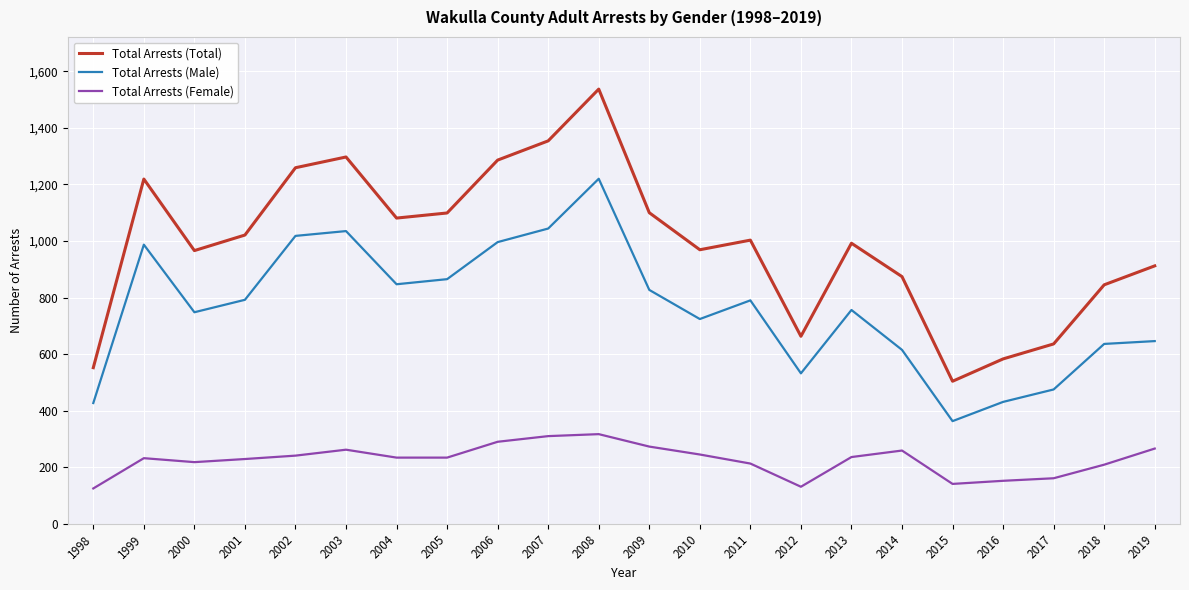

What is the difference between the Total Arrests (Male) values at 2001 and 2013?

36